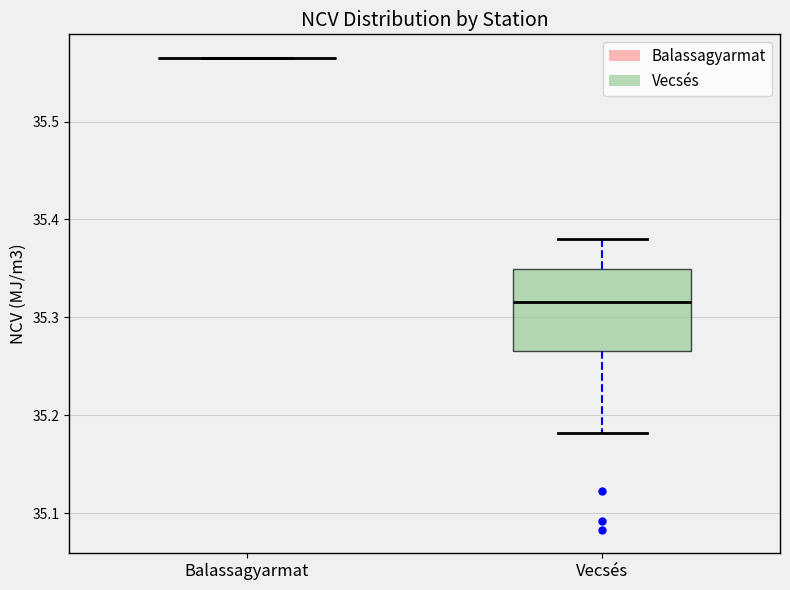

Comparing the boxes themselves (not the whiskers), which one is the tallest?

Vecsés